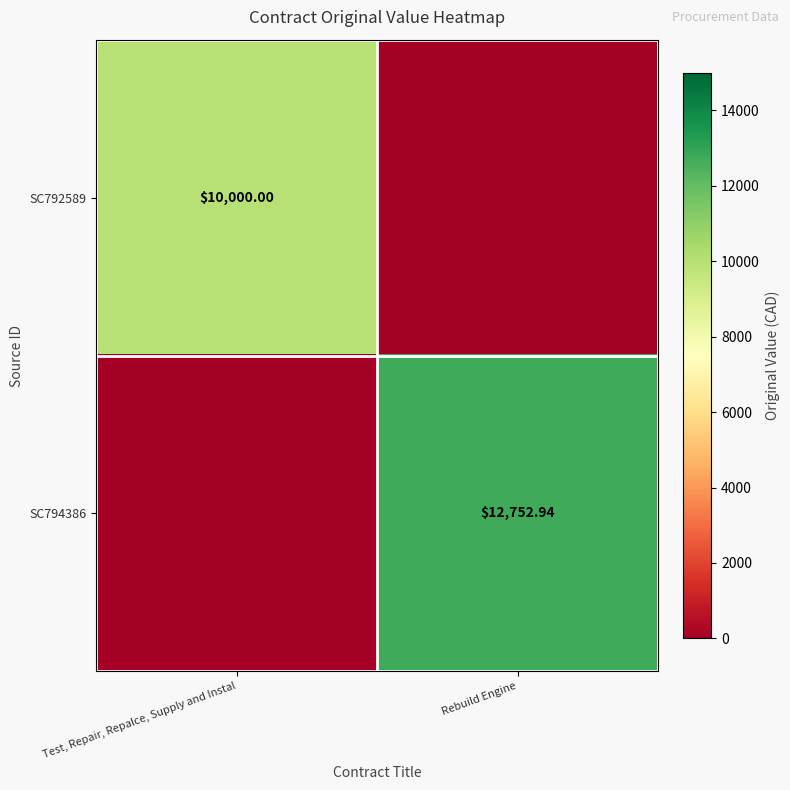

At which label is SC794386 closest to 6376?

Test, Repair, Repalce, Supply and Instal